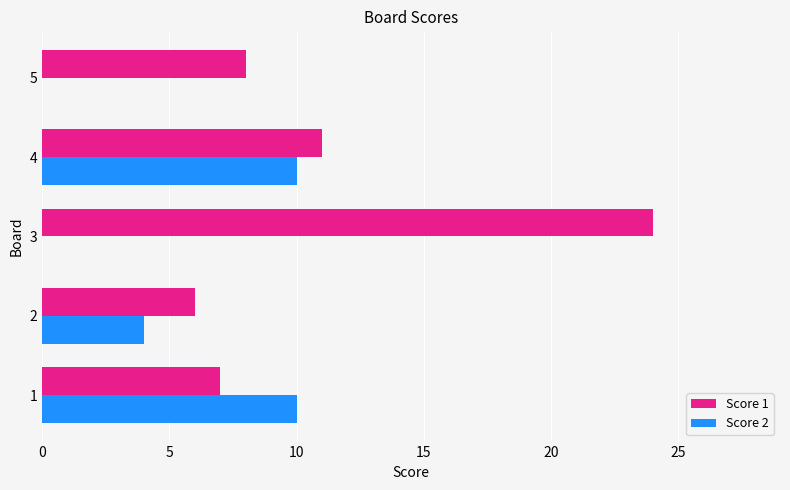

Which series changed the most between 1 and 2?

Score 2